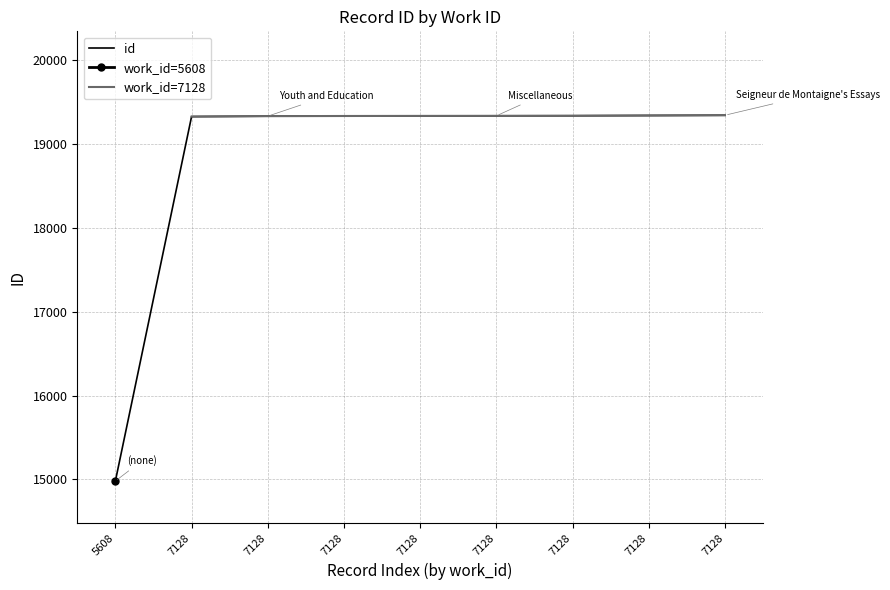

What is the difference between the maximum and minimum values?

4360